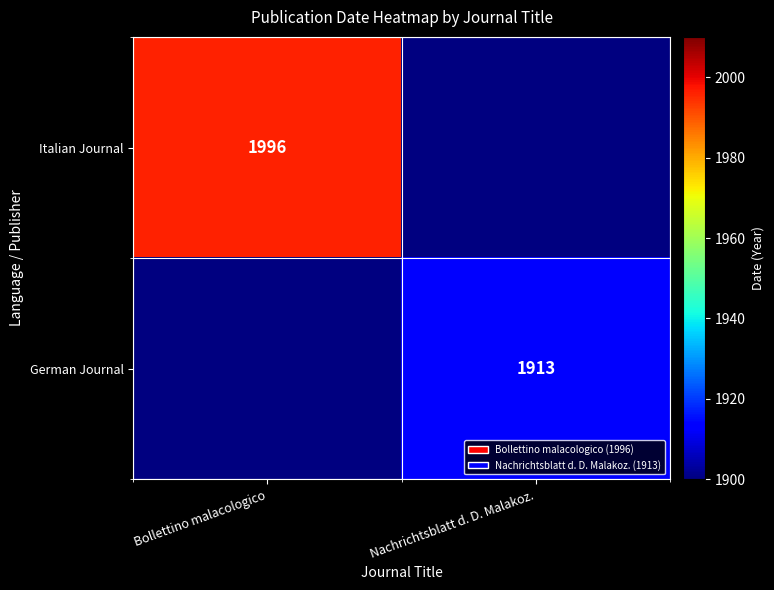

How many series are shown in this chart?

2